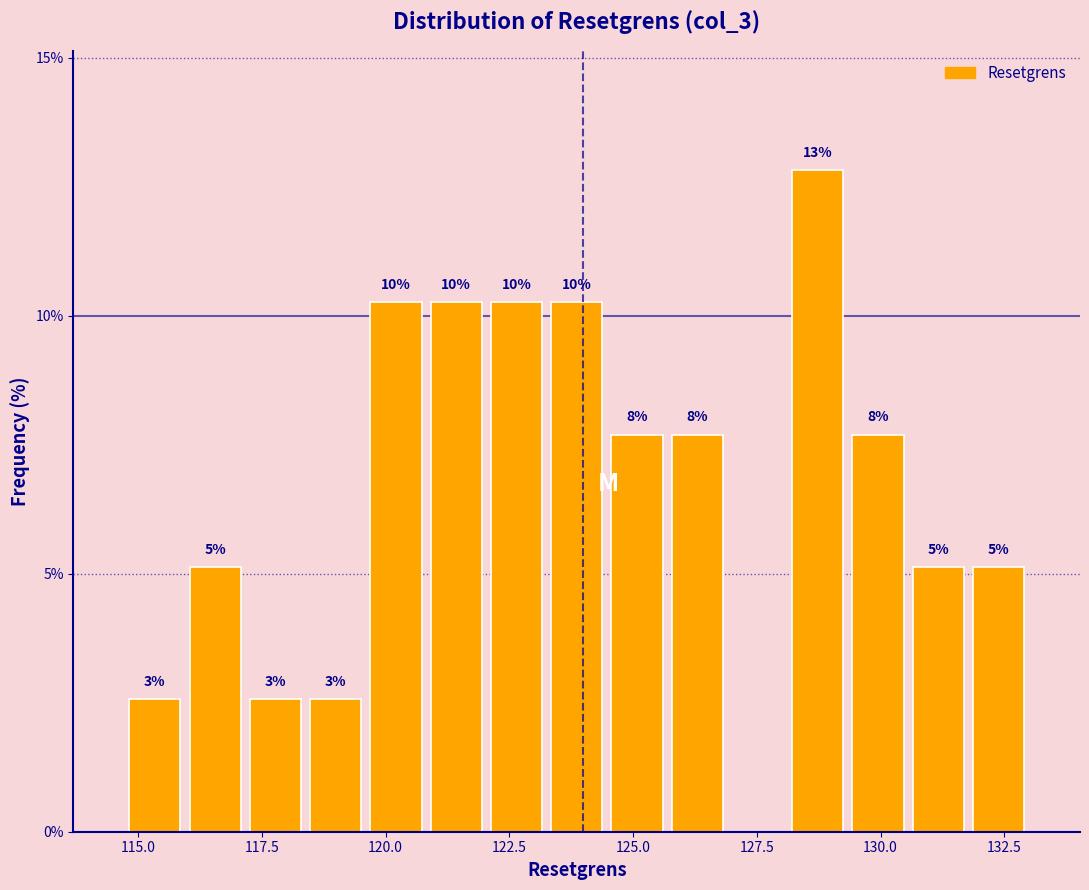

Read against the x-axis, roughly where is the centre of the tallest bar?

128.5